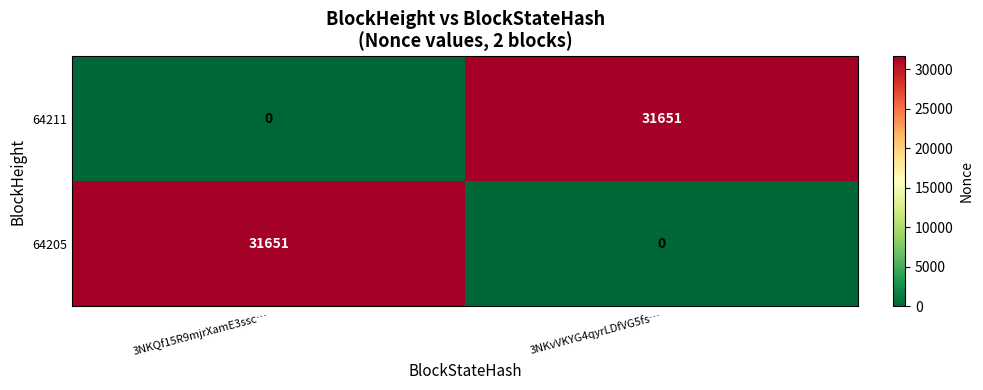

Where is 64211 nearest to the value 15825?

3NKQf15R9mjrXamE3ssc…